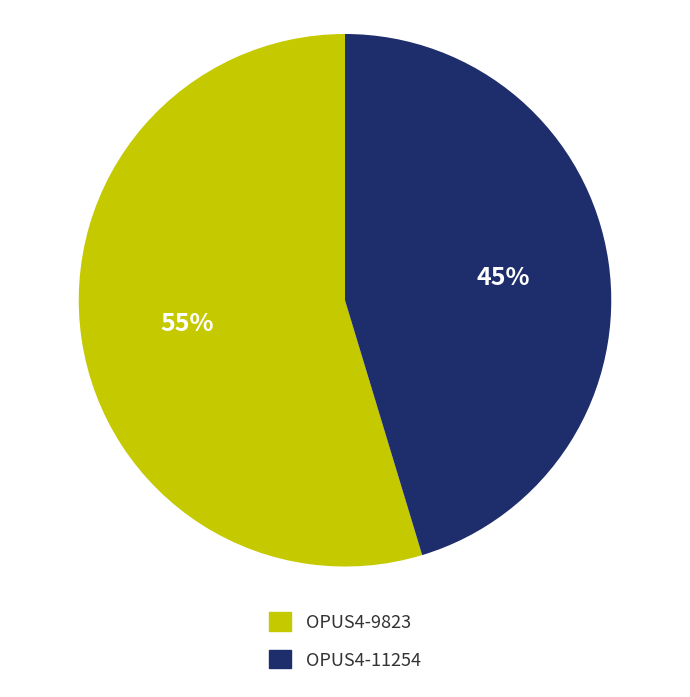

Is OPUS4-9823 the majority of the pie?

Yes